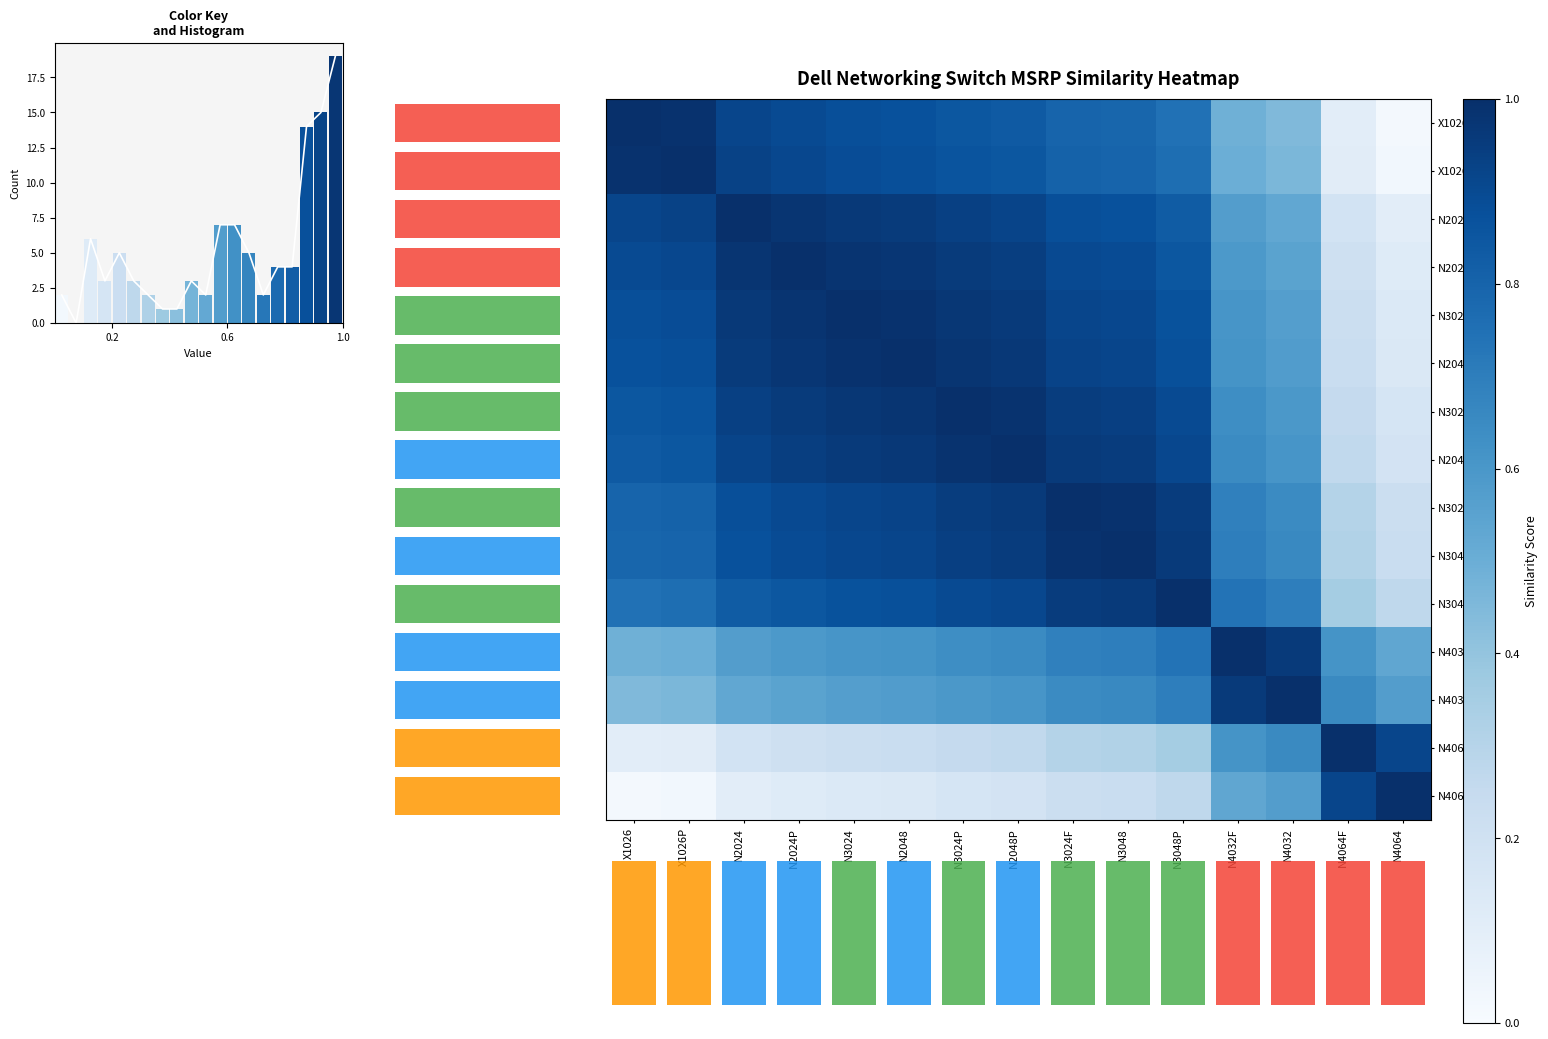

Is the value of N4064 at N2024 greater than the value of N4032 at N3048P?

No